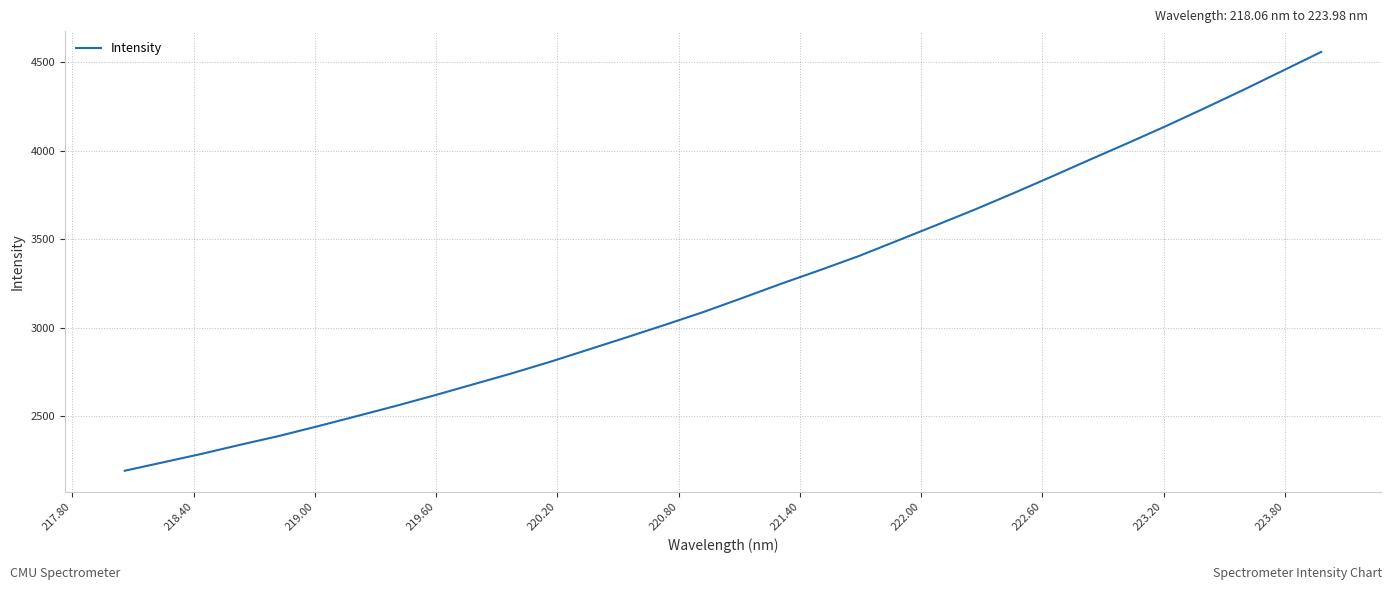

What is the minimum value shown in the chart?

2193.0